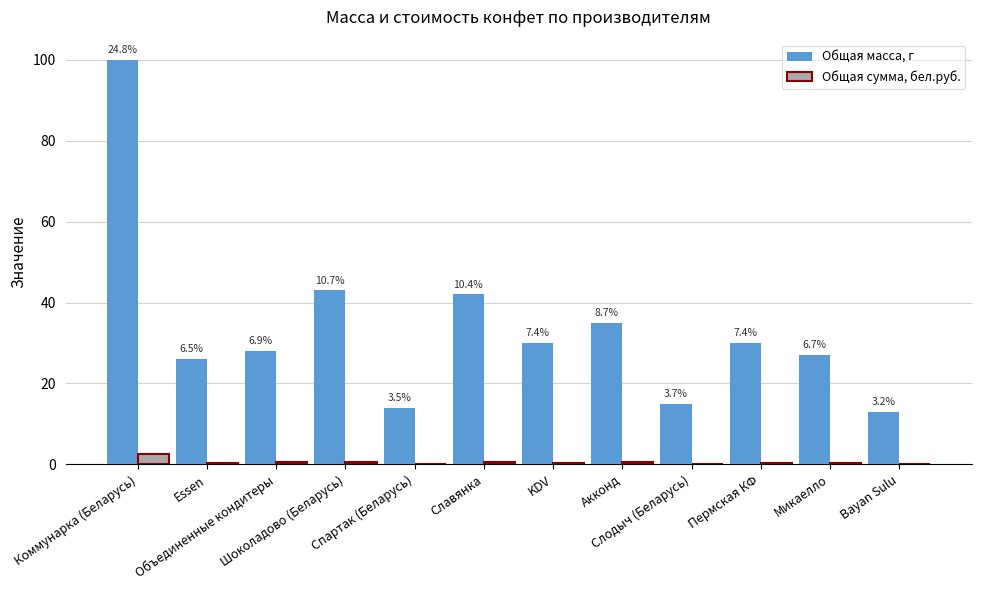

What is the average value of the Общая сумма, бел.руб. series?

0.5